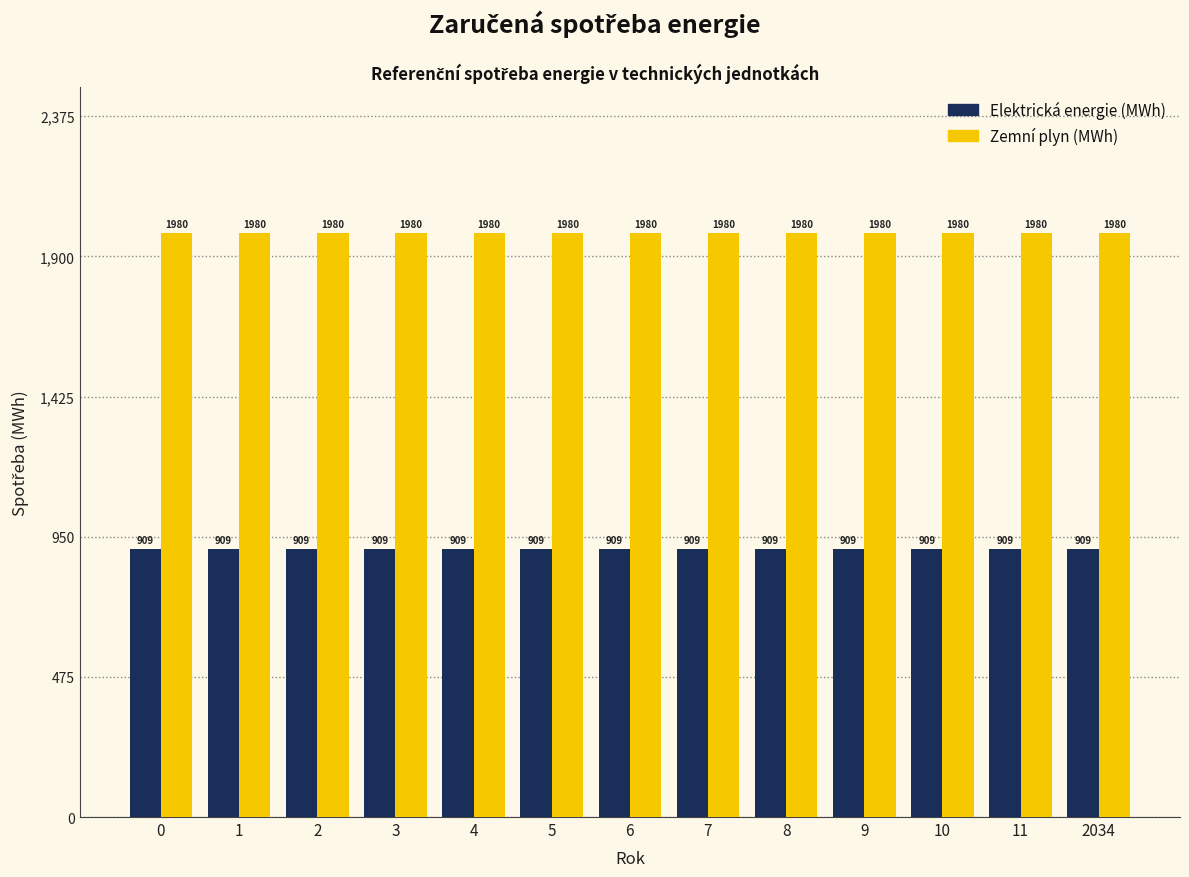

The Elektrická energie (MWh) series shows 909.2 at 3. True or false?

True